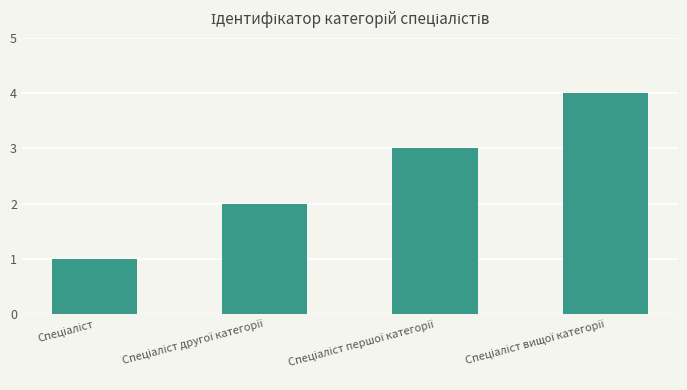

Reading left to right, transcribe all the data shown in this chart.

1	2	3	4